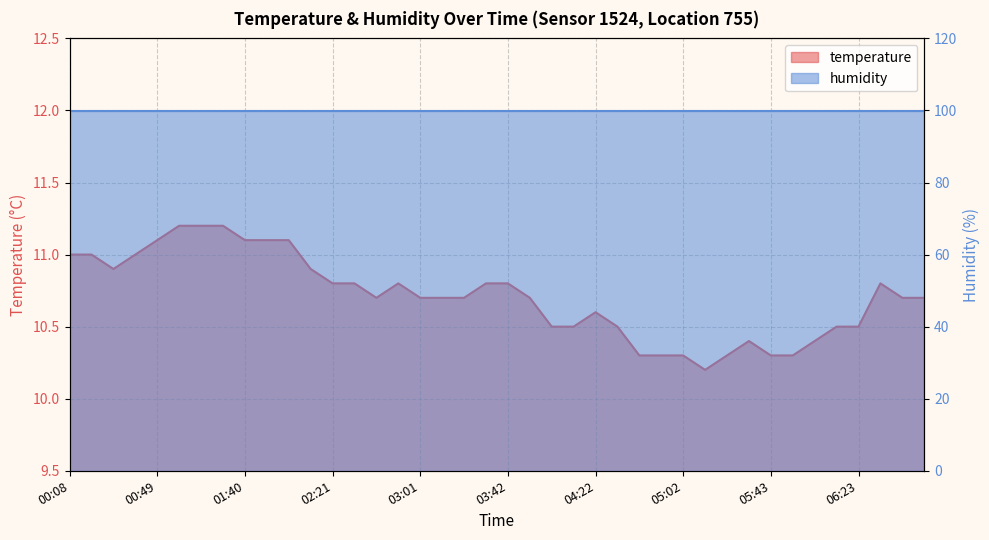

Which has a higher value, 05:02 or 02:41?

02:41